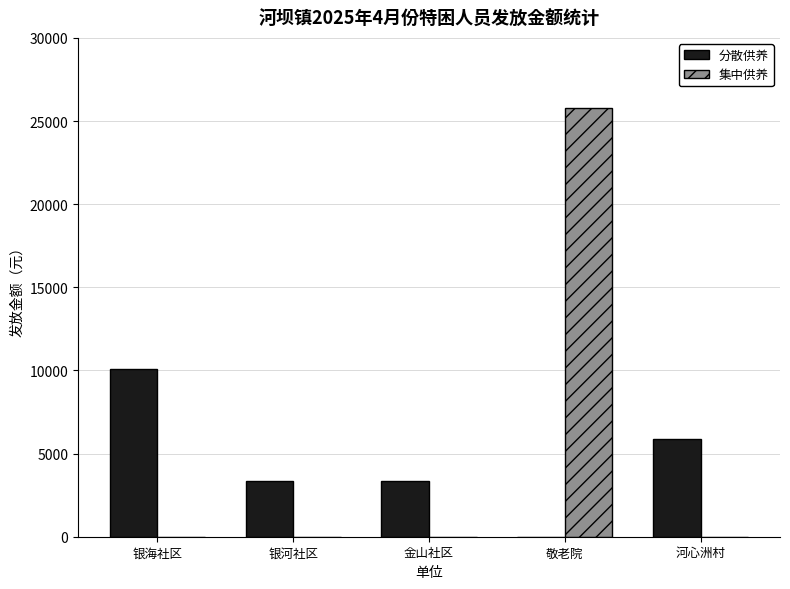

What is the total value across all series at 银海社区?

10062.0